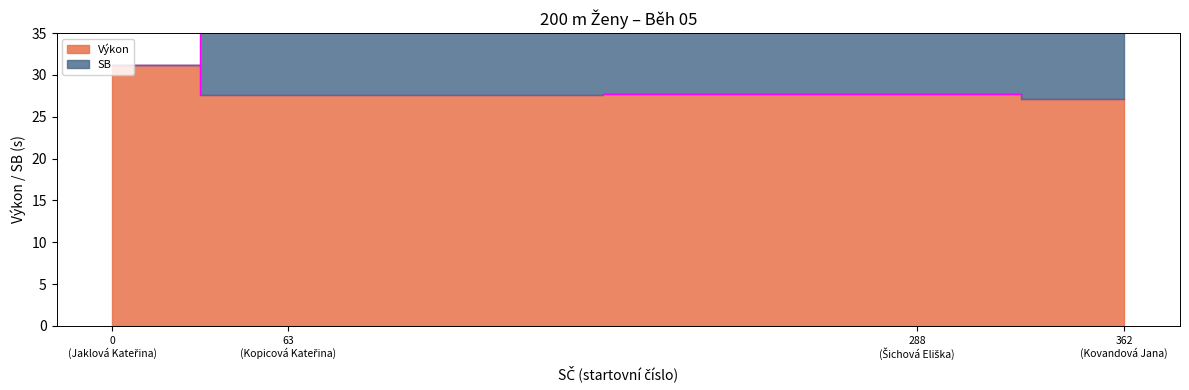

True or false: SB has more than 0 interior local peaks.

True